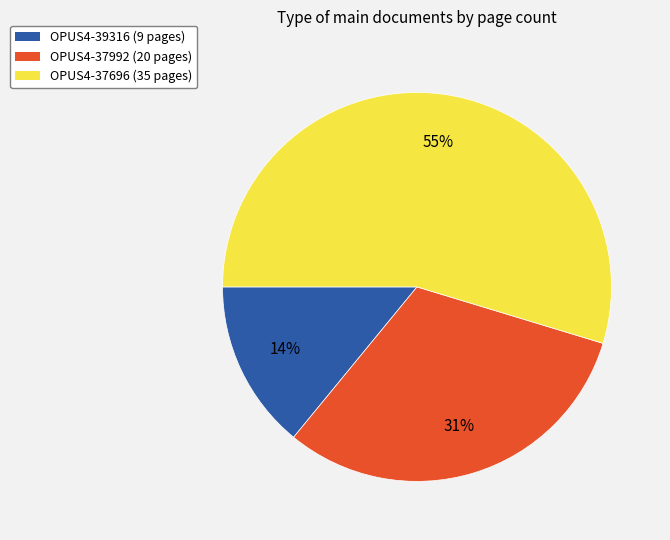

How many slices are in this pie chart?

3